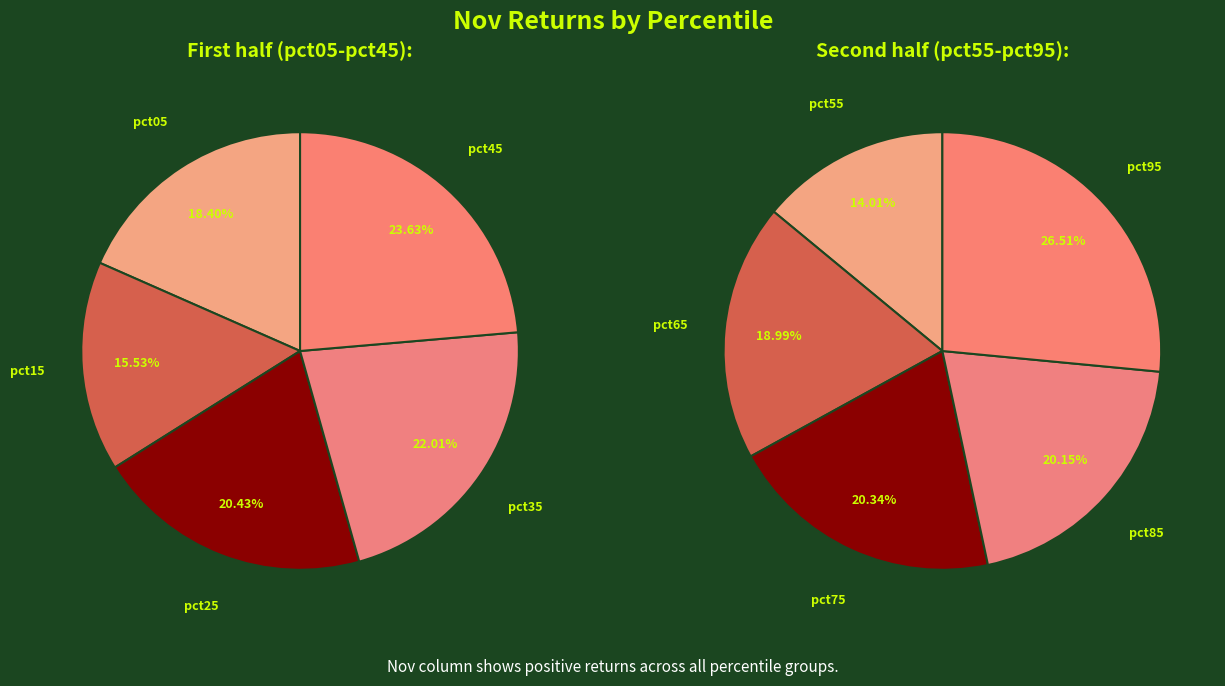

How many slices are in this pie chart?

10